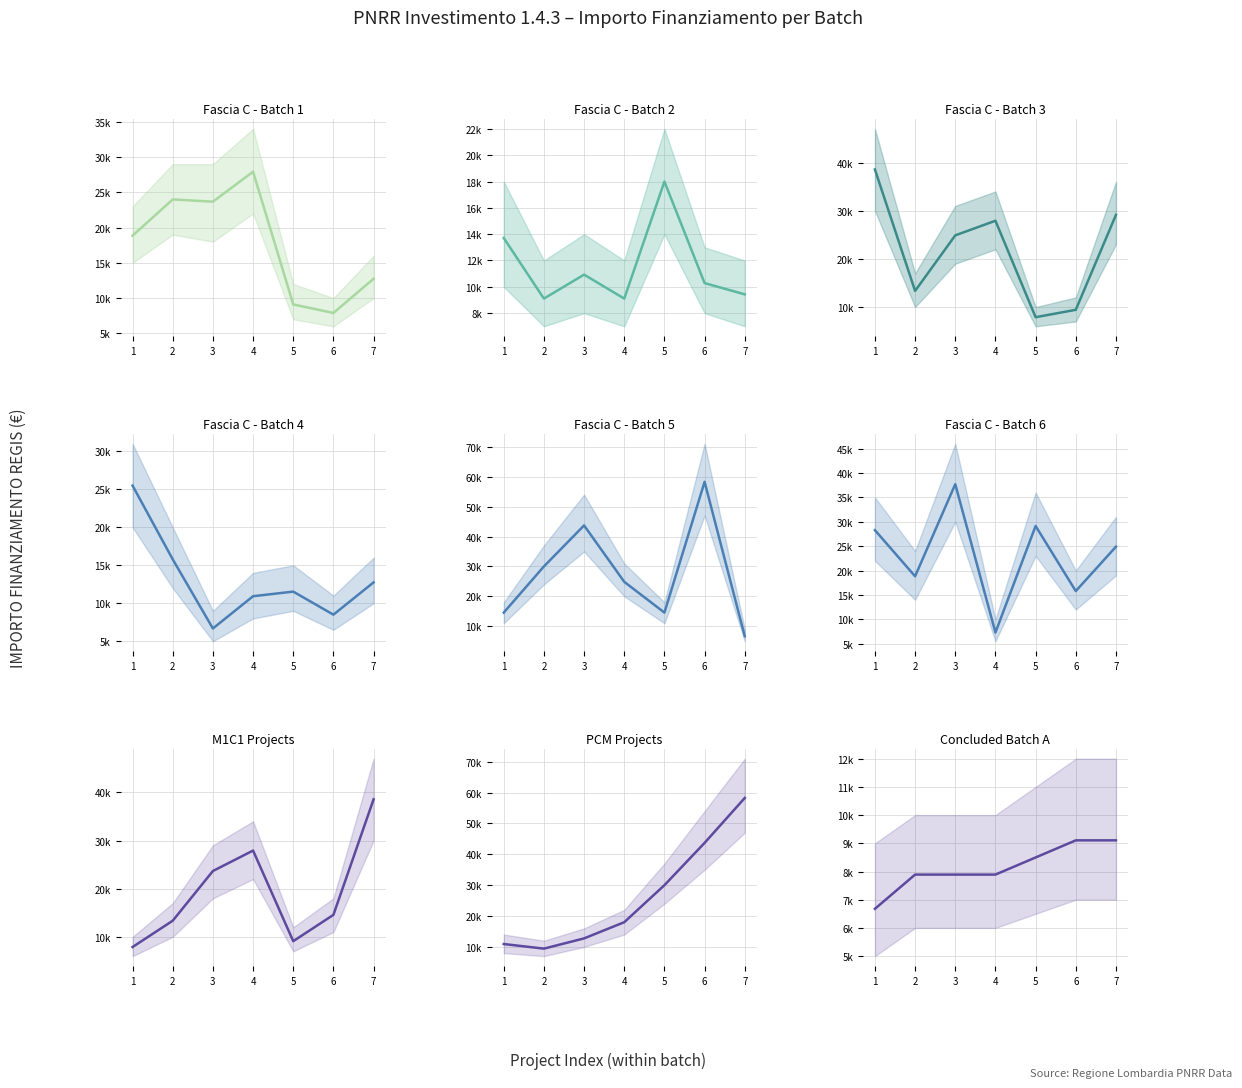

Count the values in the range 7891 to 9105.

6